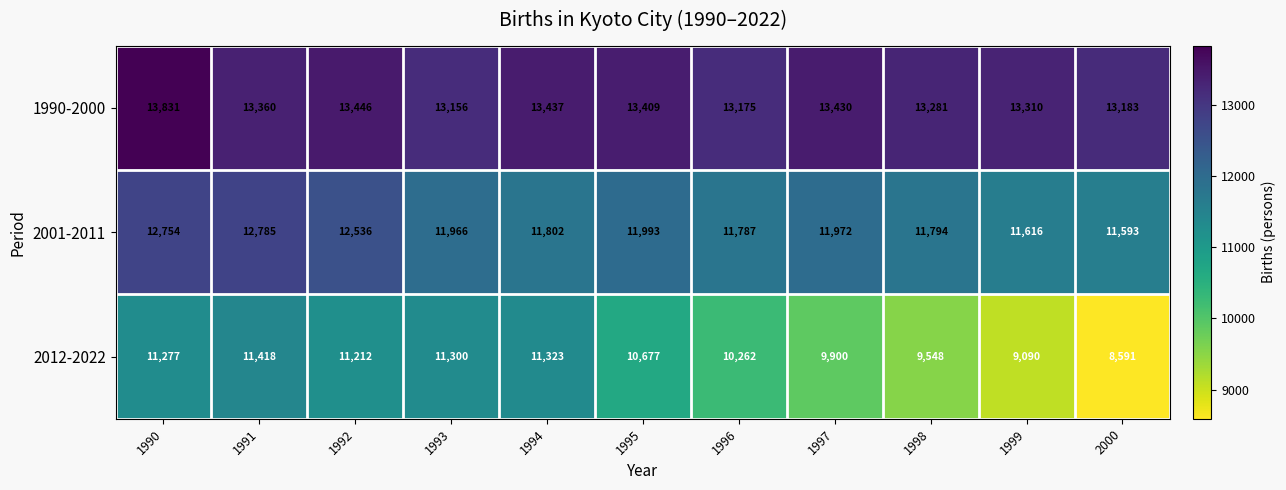

Is it true that 2001-2011 equals 11802 at 1994?

True